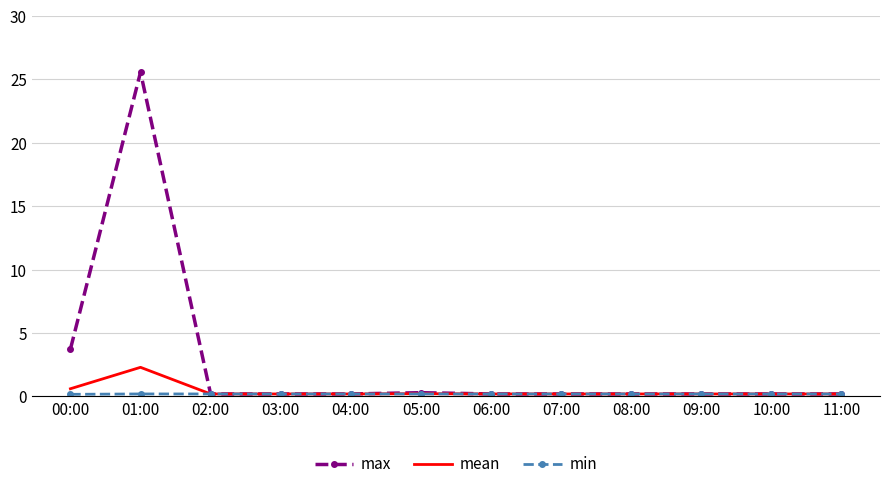

Which series has the largest total across all categories?

max